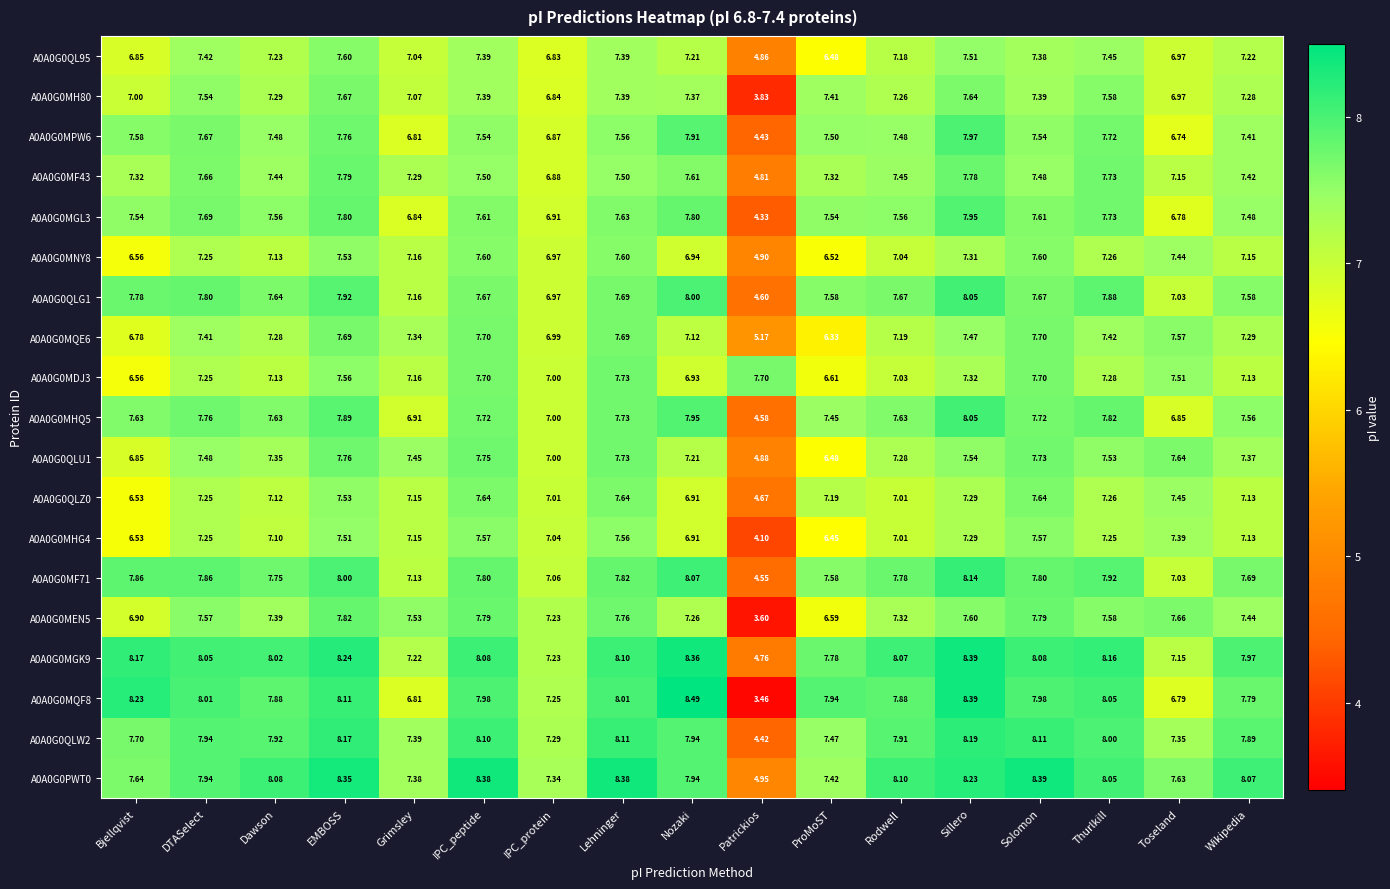

Which category has the highest value in the A0A0G0QL95 series?

EMBOSS